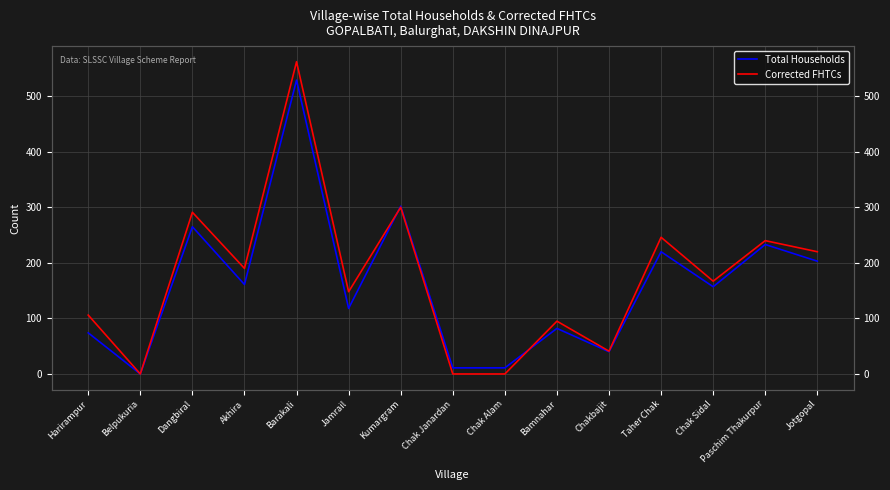

What is the label of the 11th point from the right?

Barakali